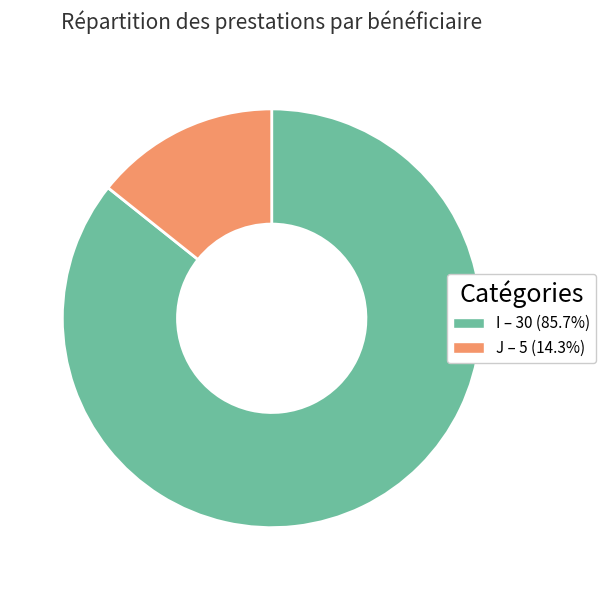

How many segments does this pie chart have?

2